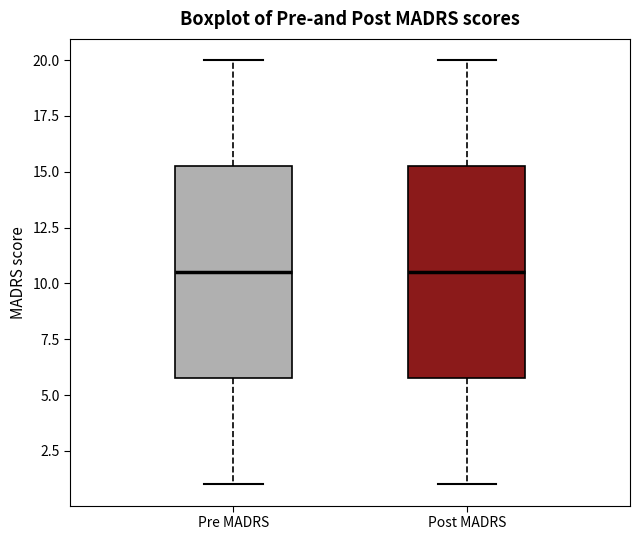

Reading left to right, read every box against the y-axis: the position of its median line, the range the box covers, and the ends of its whiskers. The values are not printed on the chart, so give them approximately, as read against the axis.

Pre MADRS: median 10.5, box 6.0 to 15.5, whiskers 1.0 to 20.0
Post MADRS: median 10.5, box 6.0 to 15.5, whiskers 1.0 to 20.0